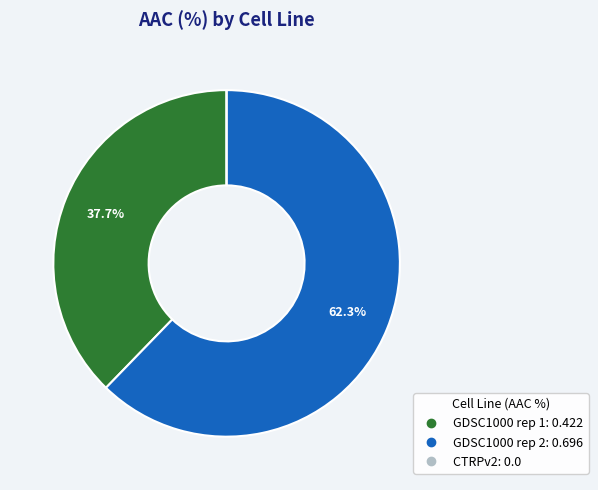

Is there any slice that represents more than half of the pie?

Yes